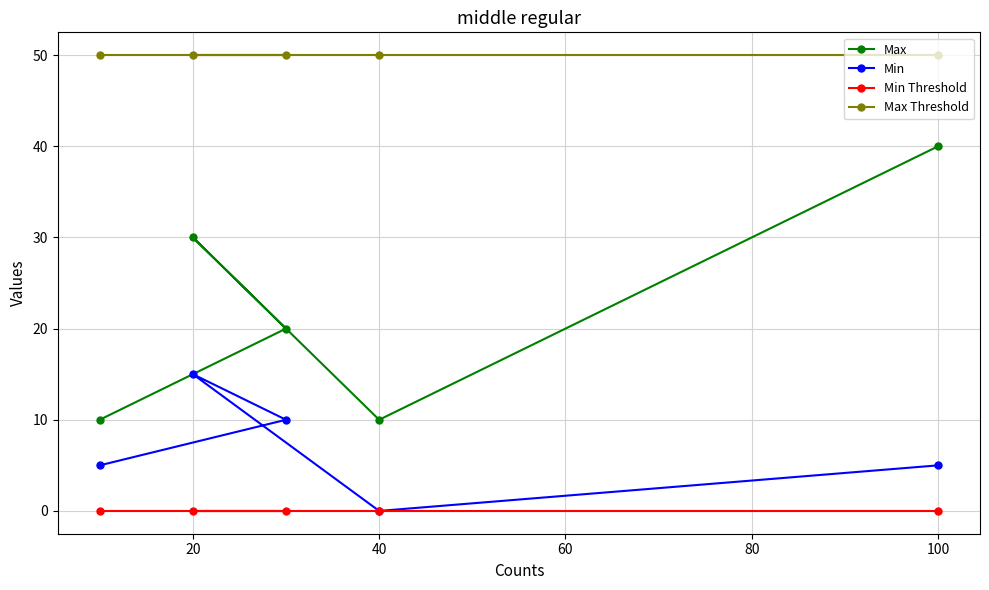

What is the average value of the Min series?

7